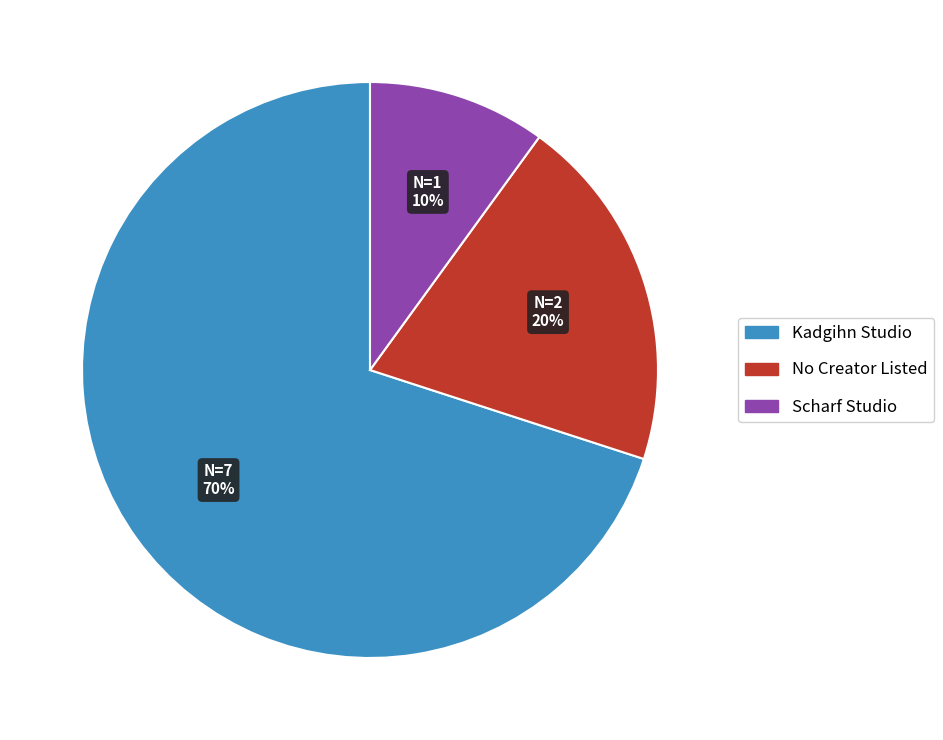

Count the number of slices in the pie.

3